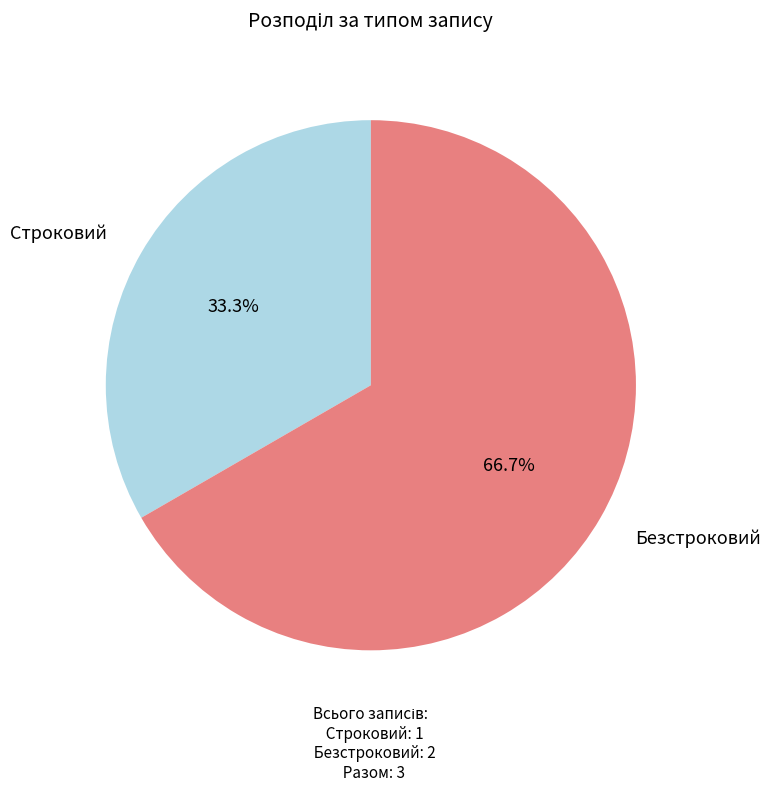

To the nearest percent, what portion does Строковий represent?

33%